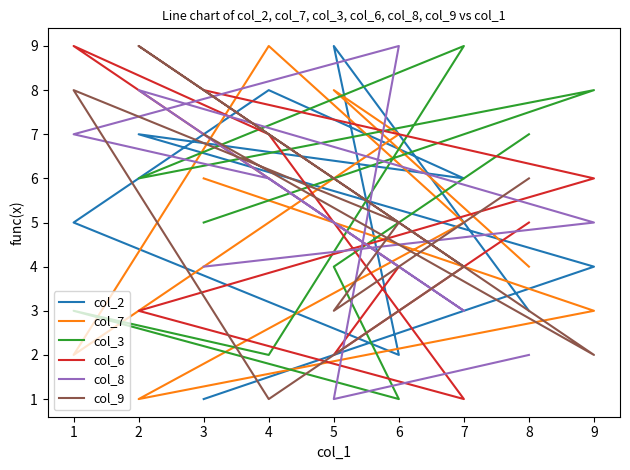

What is the total value across all series at 9?

28